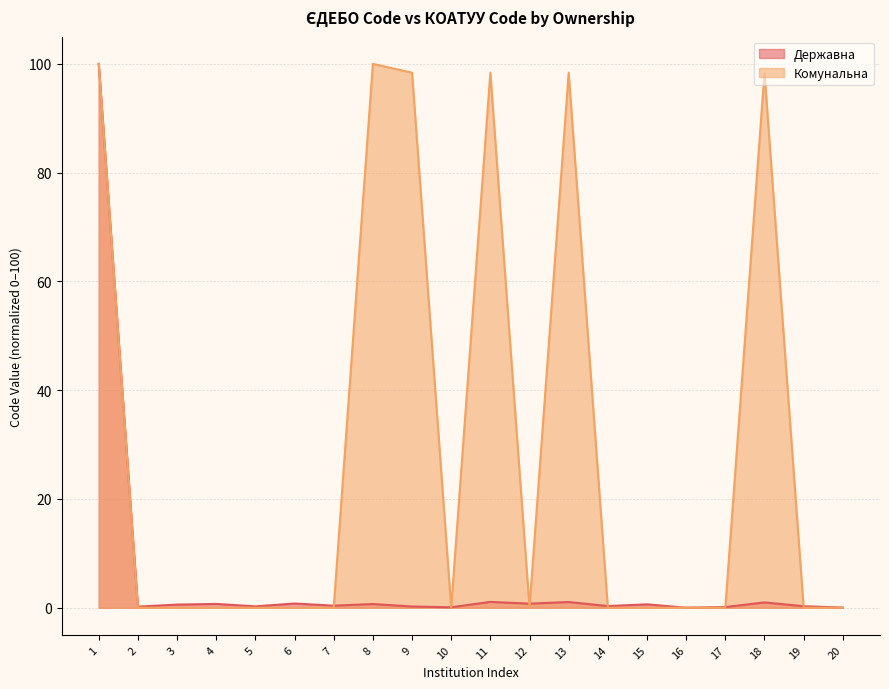

Count the number of data series in this chart.

2